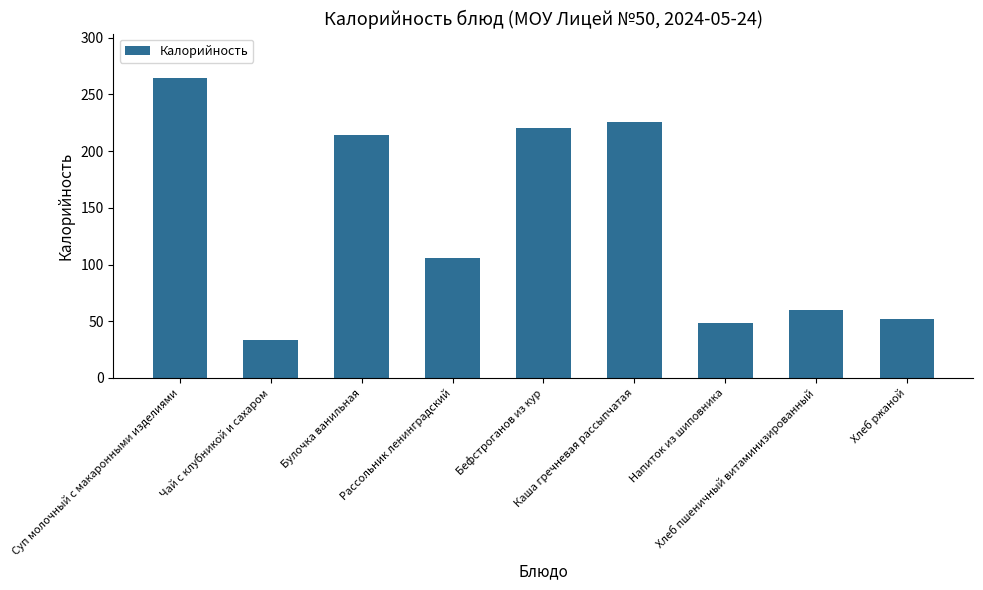

What is the maximum value shown in the chart?

264.1